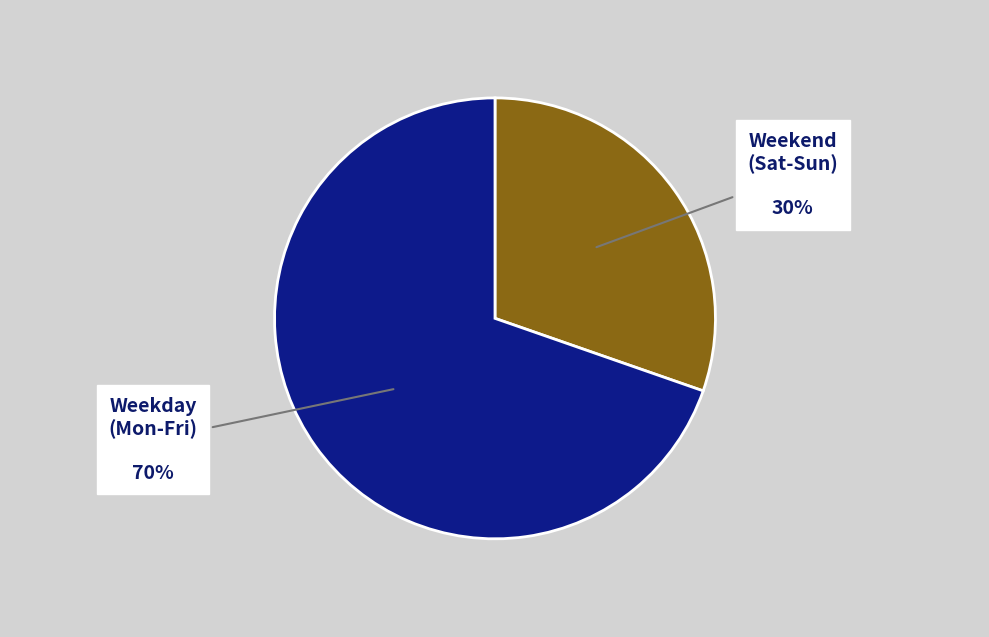

Count the number of slices in the pie.

2